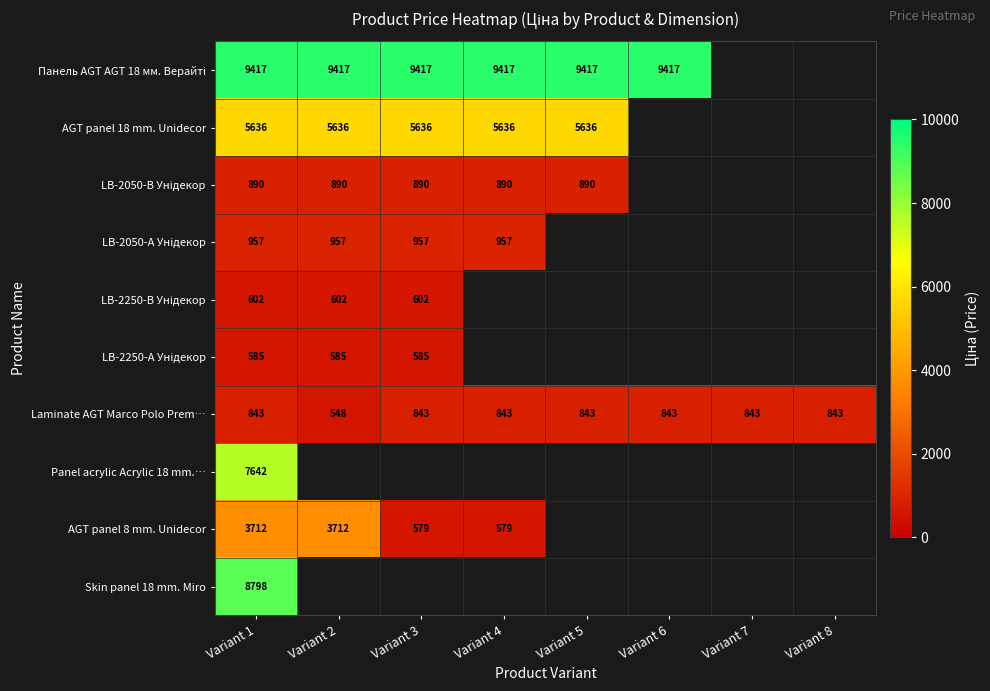

Is it true that Panel acrylic Acrylic 18 mm.… equals 7641.9 at Variant 1?

True